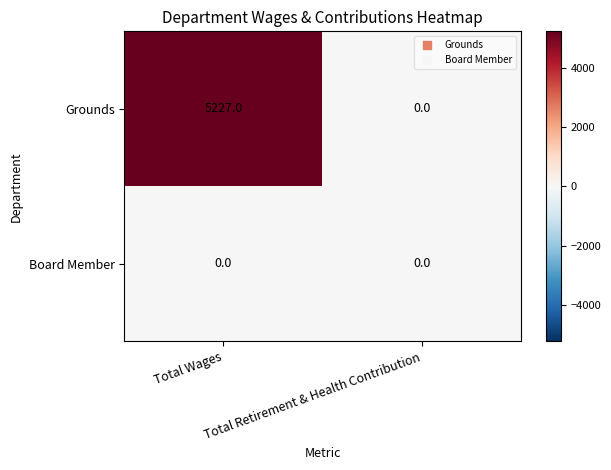

What is the difference between the maximum and minimum values in the Grounds series?

5227